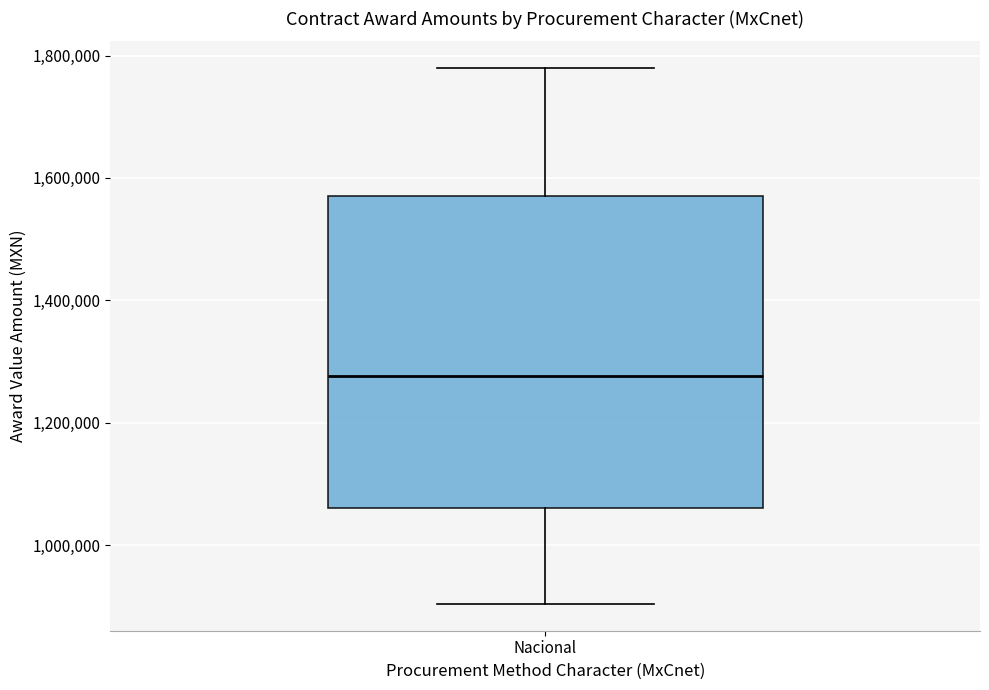

Read this box plot against the y-axis: the position of the median line, the range covered by the box, and the ends of both whiskers. The values are not printed on the chart, so give them approximately, as read against the axis.

median 1280000, box 1060000 to 1580000, whiskers 900000 to 1780000